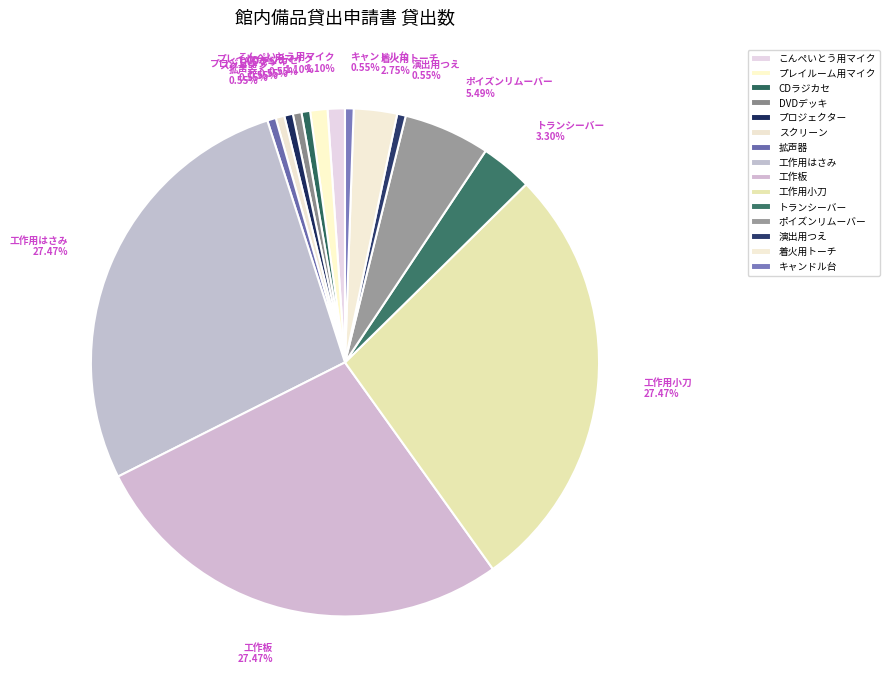

Does any single category account for the majority?

No